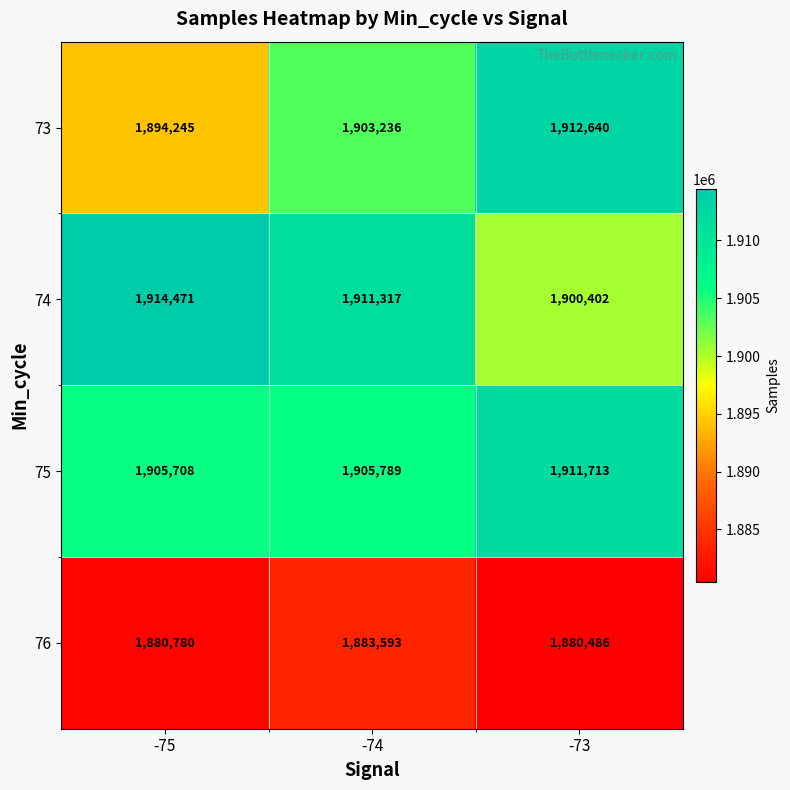

Which category has the lowest value in the 74 series?

-73